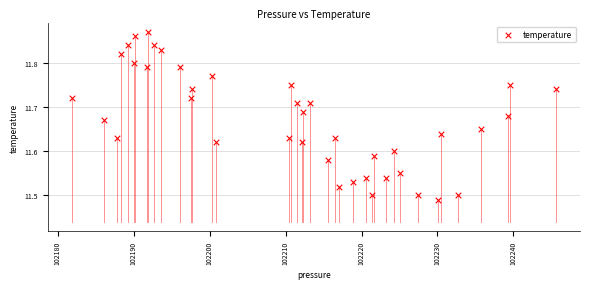

What is the range of Y values (max minus min)?

0.4